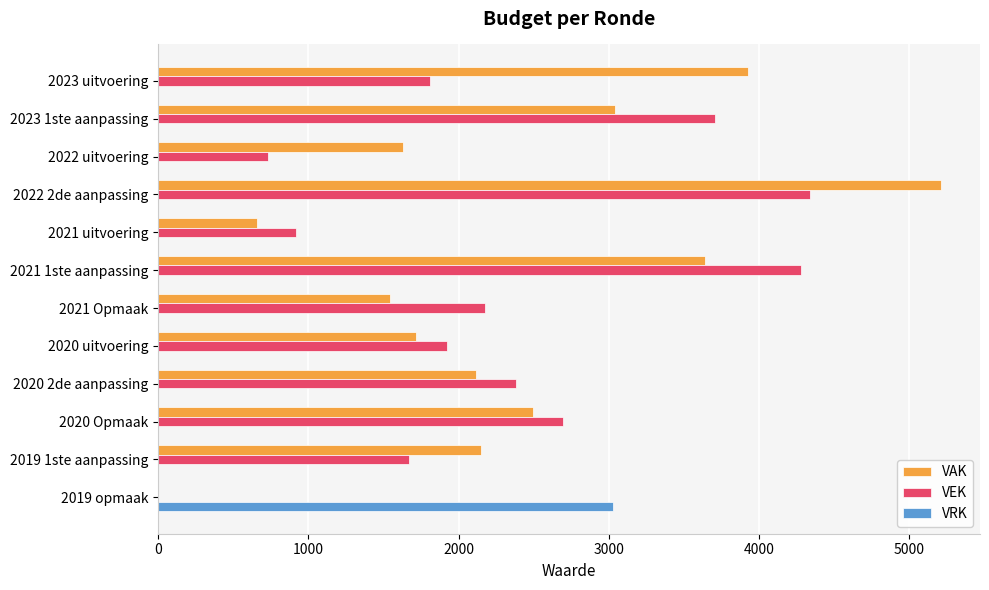

The value of VEK at 2021 1ste aanpassing is 6435. True or false?

False